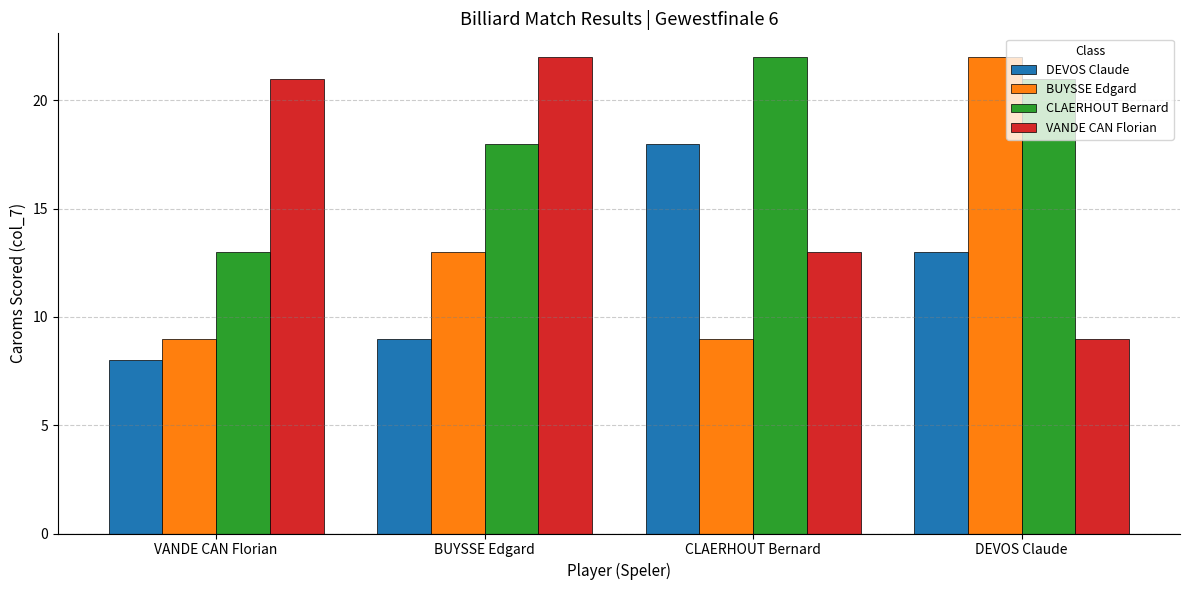

At BUYSSE Edgard, list the series in order from smallest to largest.

DEVOS Claude, BUYSSE Edgard, CLAERHOUT Bernard, VANDE CAN Florian